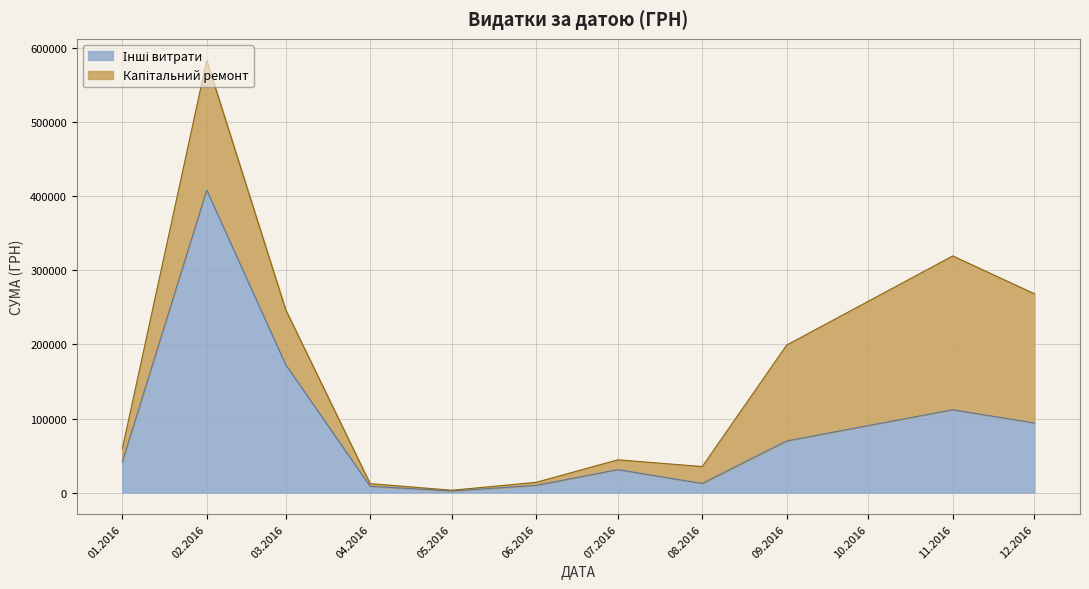

What is the total value across all series at 03.2016?

246841.0